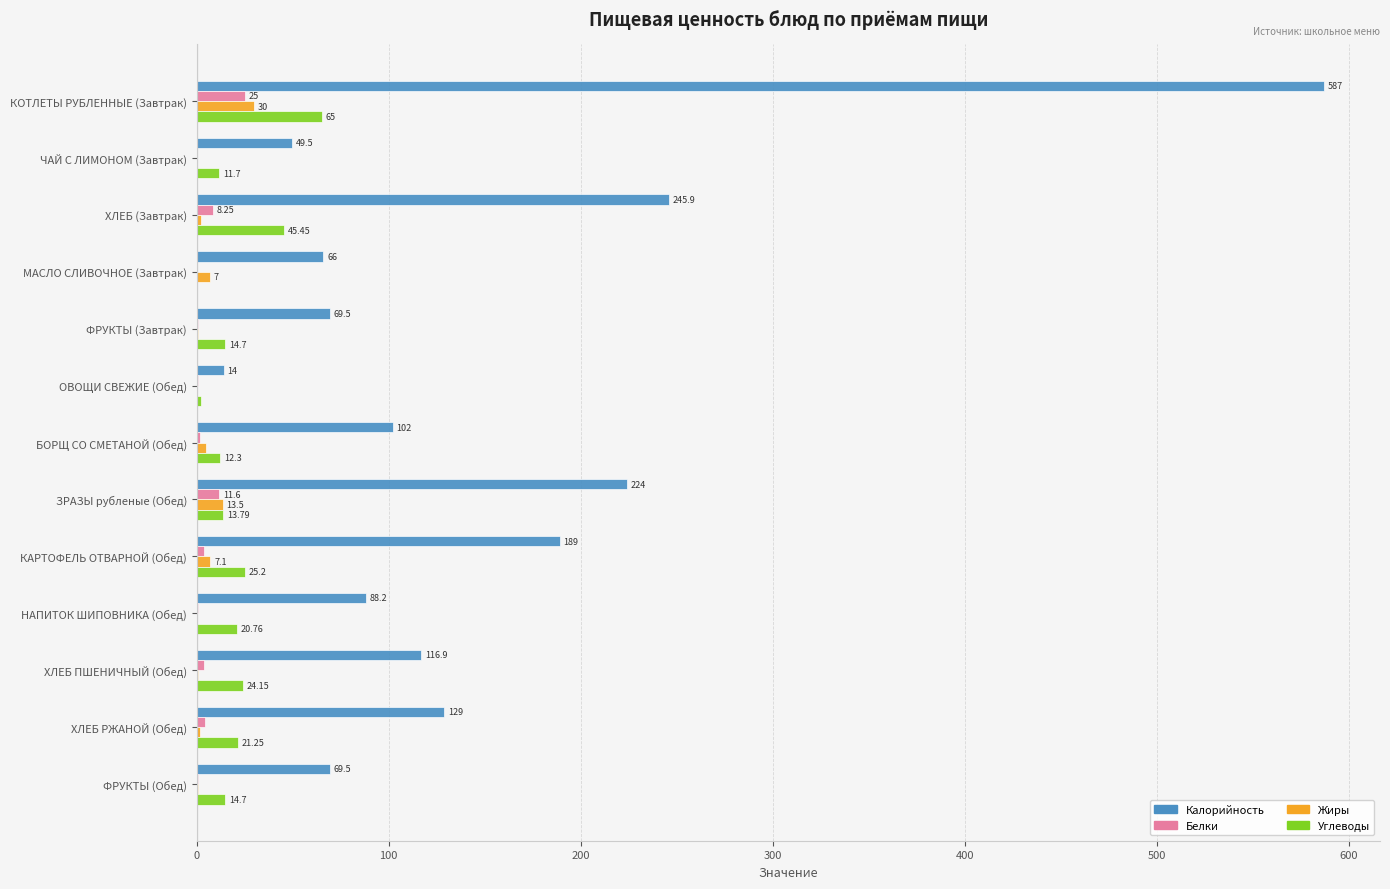

What is the maximum value shown in the chart?

587.0